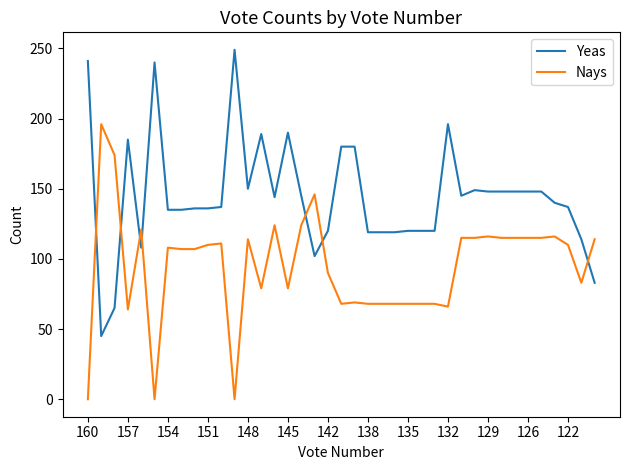

Which series ends up on top after the final intersection of Nays and Yeas?

Nays